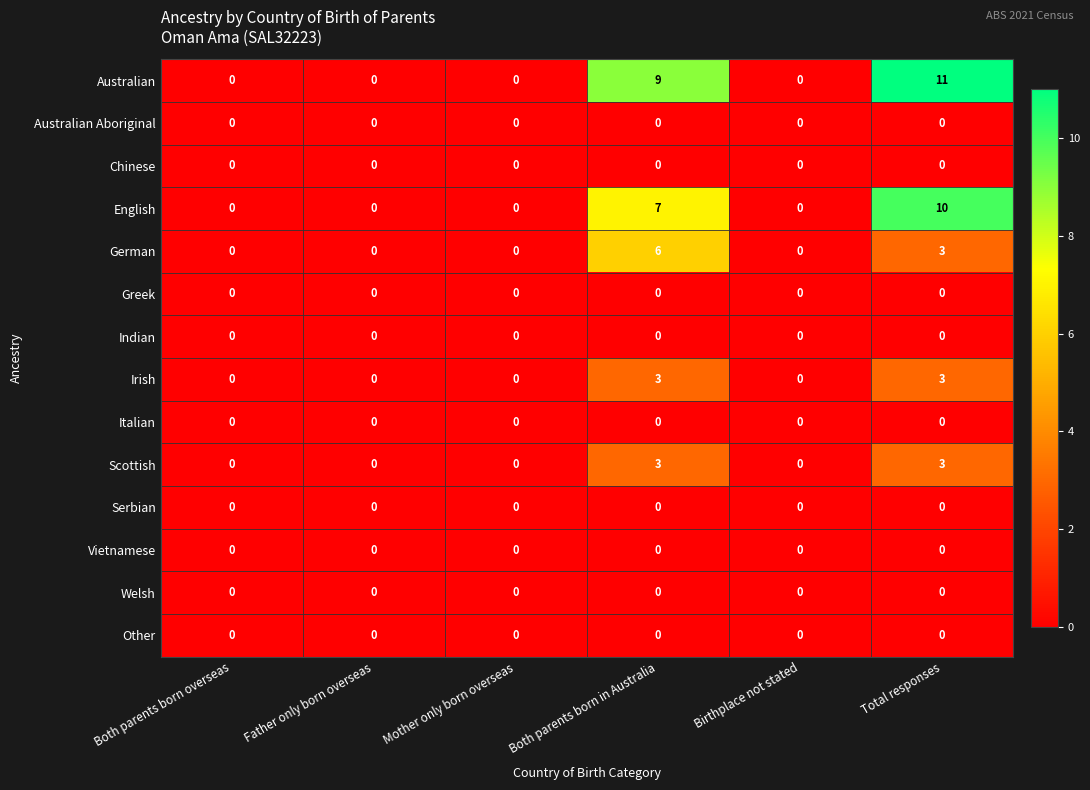

What is the total value across all series at Total responses?

30